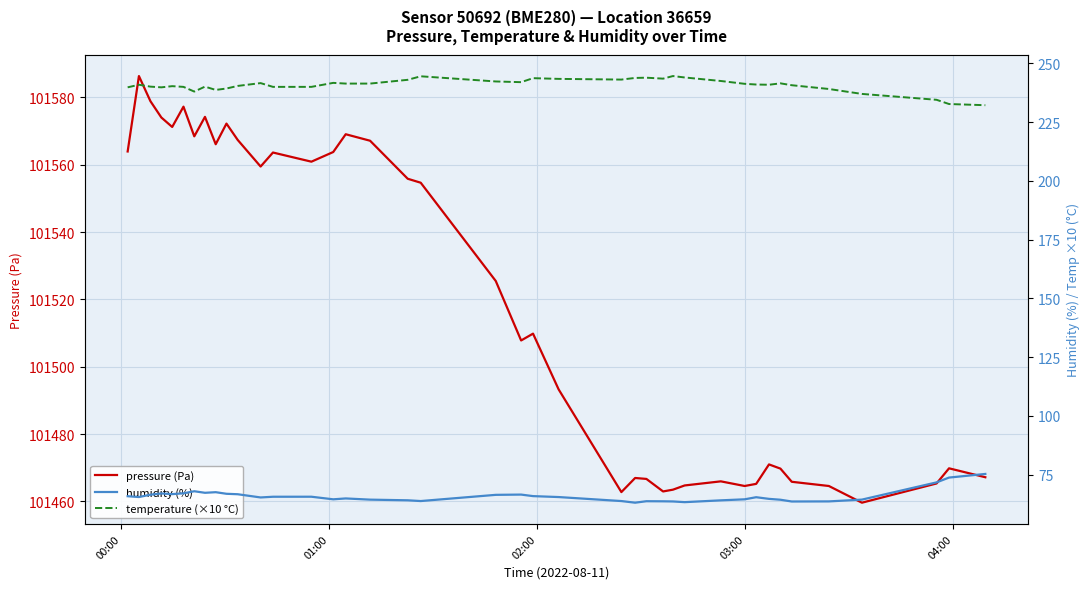

Is it true that pressure (Pa) equals 22857.1 at 13?

False